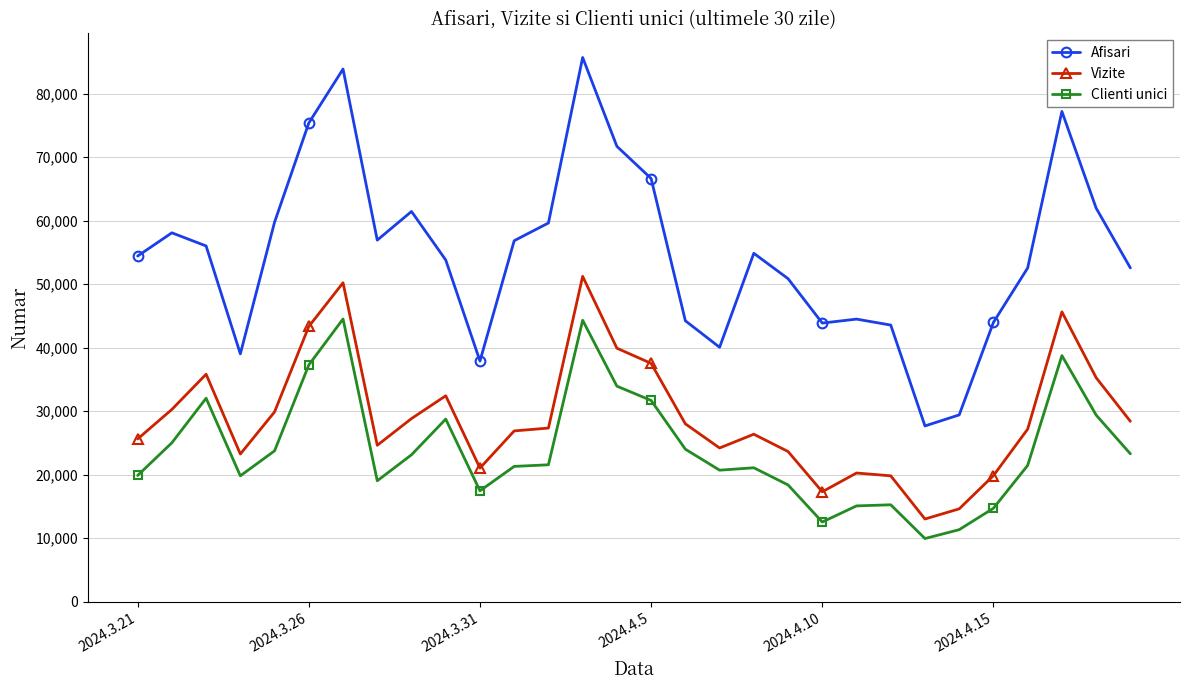

What is the maximum value for Clienti unici?

44521